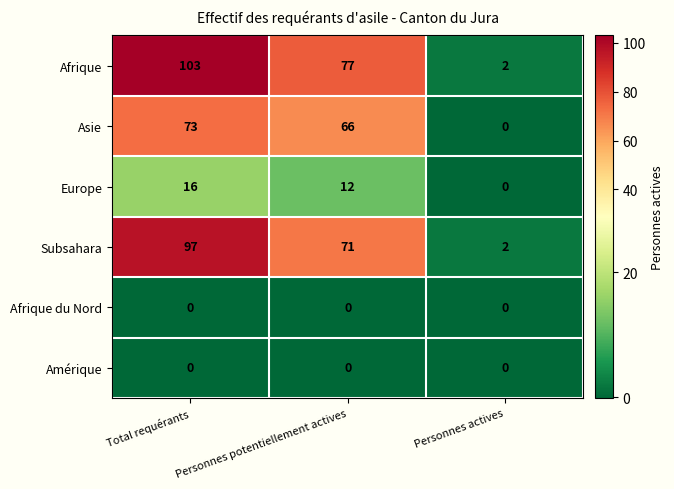

Where does the Afrique series first go above 77?

Total requérants